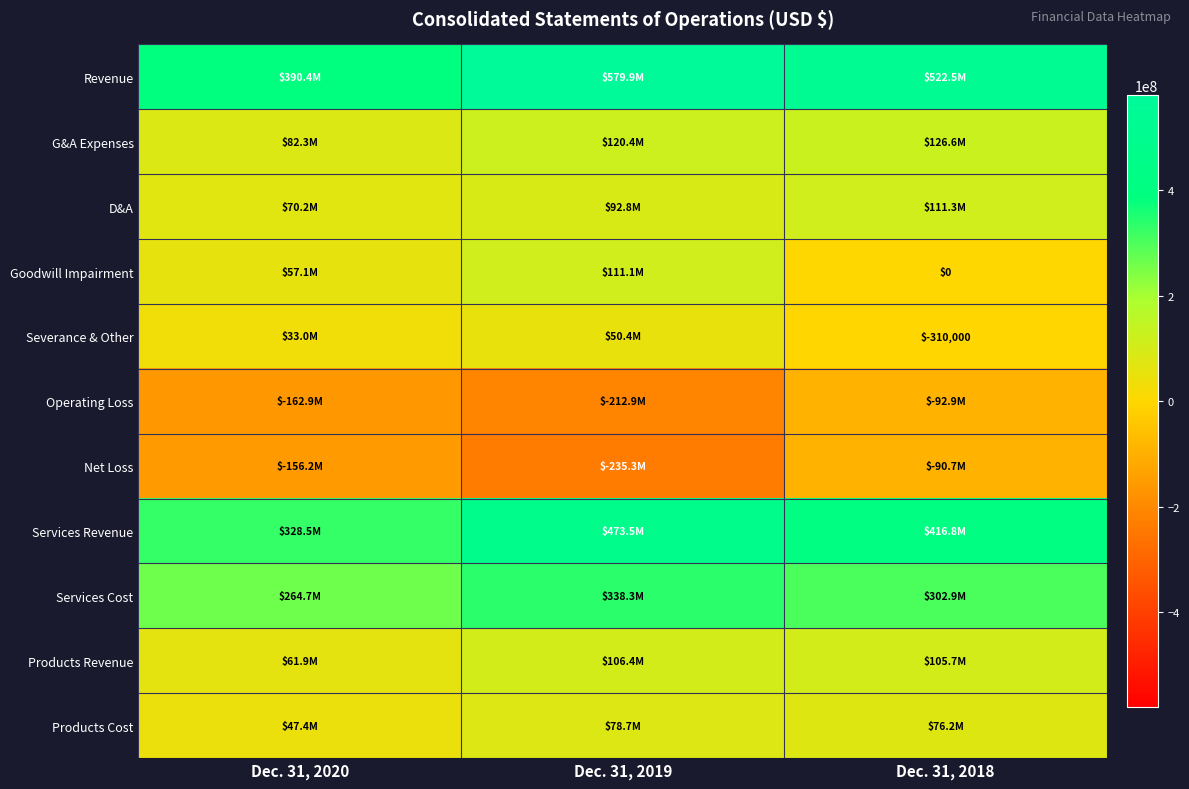

List the labels in order of Operating Loss value, smallest first.

Dec. 31, 2019, Dec. 31, 2020, Dec. 31, 2018